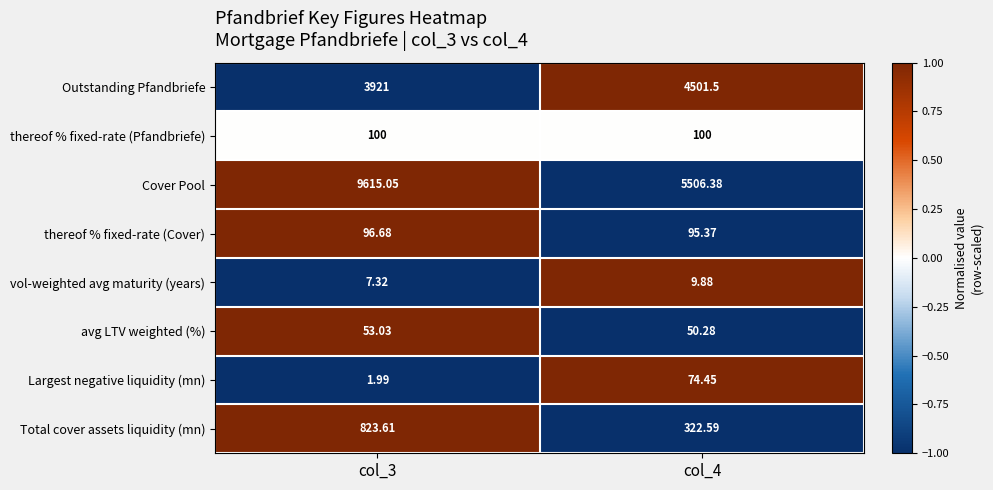

Which series has the widest spread of values?

Cover Pool